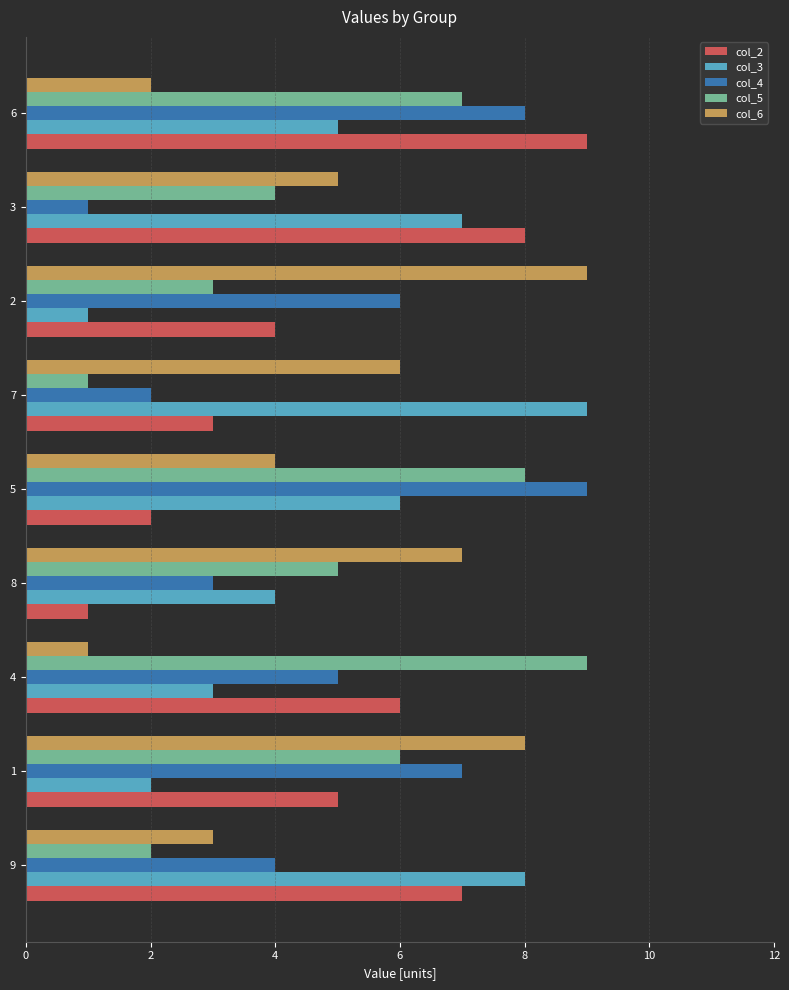

At which category is the sum across all series the highest?

6